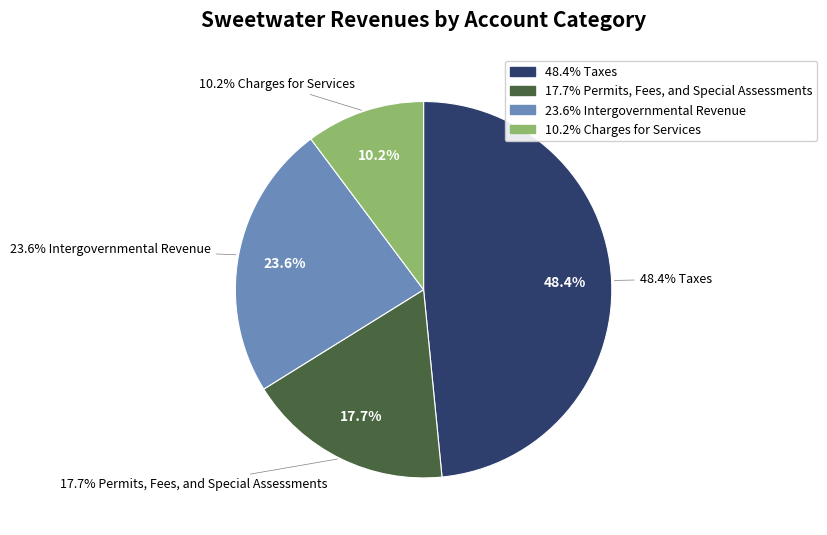

What percentage do Intergovernmental Revenue and Permits, Fees, and Special Assessments together represent?

41.3%